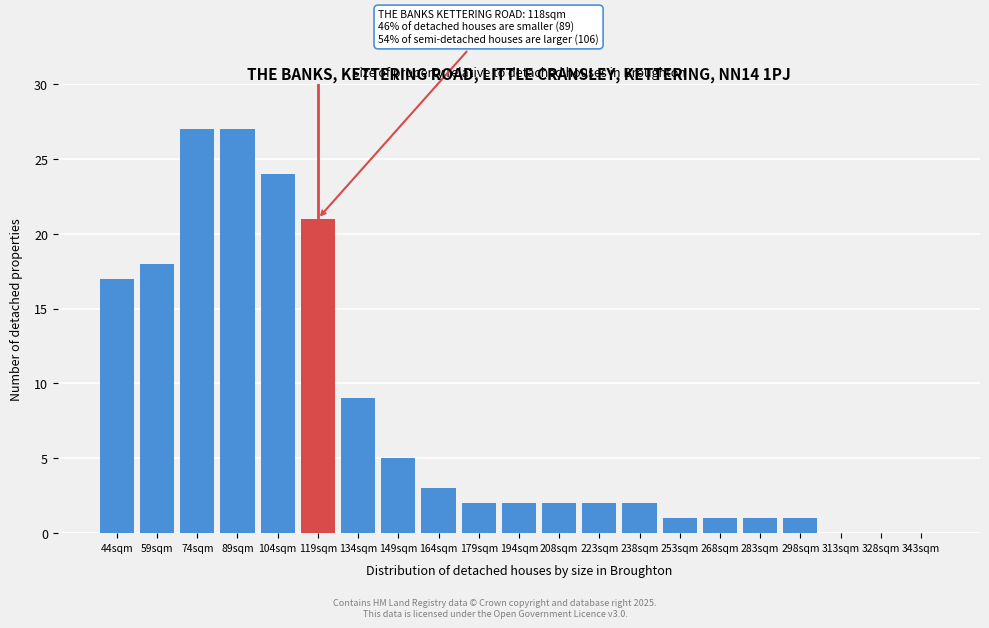

Reading left to right, extract all data points from this chart.

44sqm=17	59sqm=18	74sqm=27	89sqm=27	104sqm=24	119sqm=21	134sqm=9	149sqm=5	164sqm=3	179sqm=2	194sqm=2	208sqm=2	223sqm=2	238sqm=2	253sqm=1	268sqm=1	283sqm=1	298sqm=1	313sqm=0	328sqm=0	343sqm=0